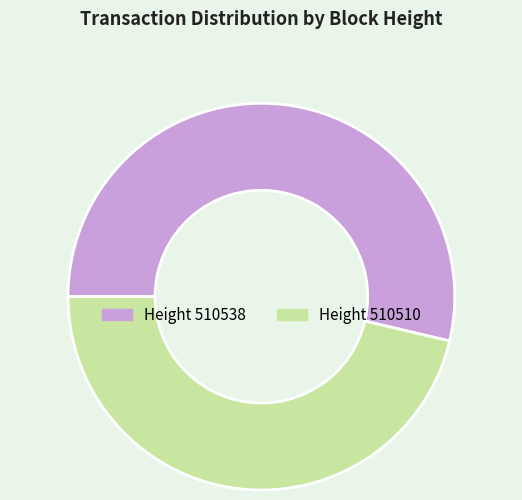

How many segments does this pie chart have?

2